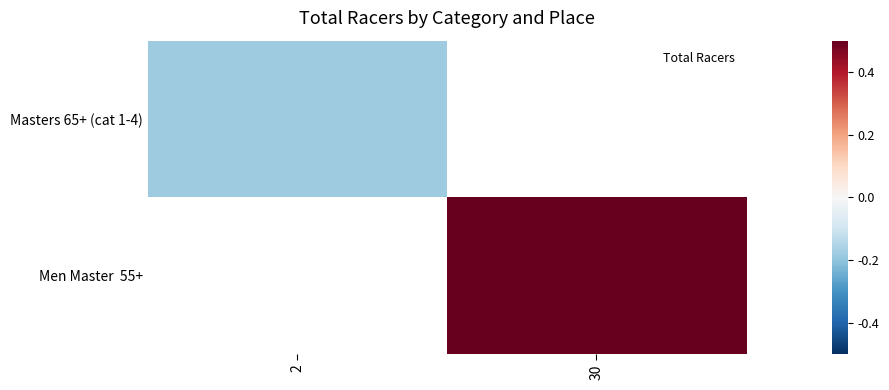

Which has a higher value, 2 or 30?

30